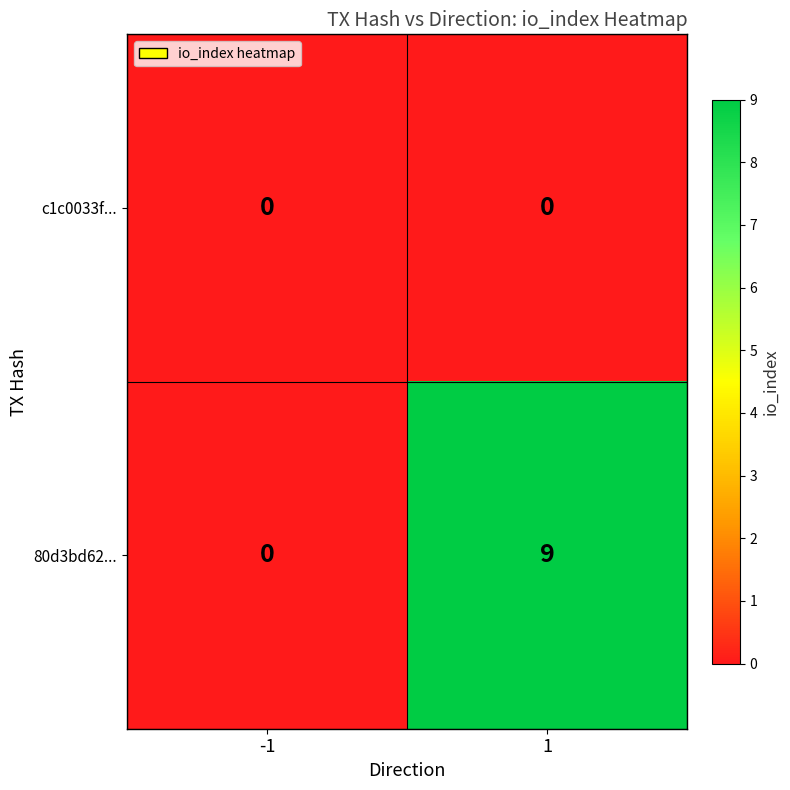

Which series has the largest total across all categories?

80d3bd62...